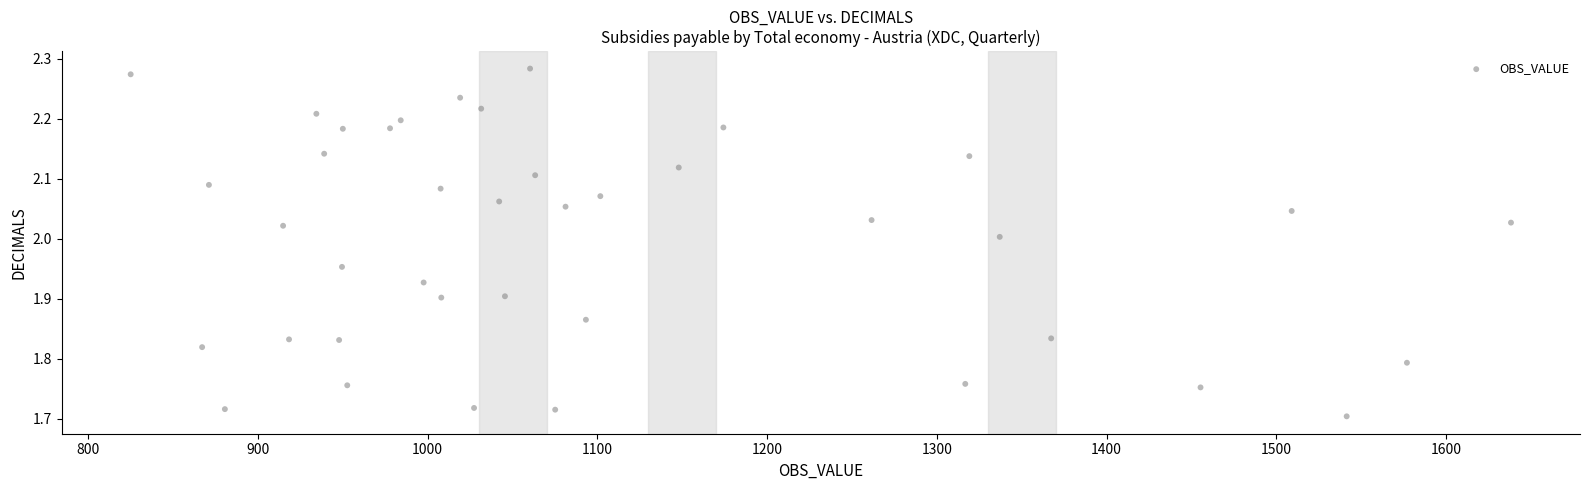

What is the range of Y values (max minus min)?

0.6